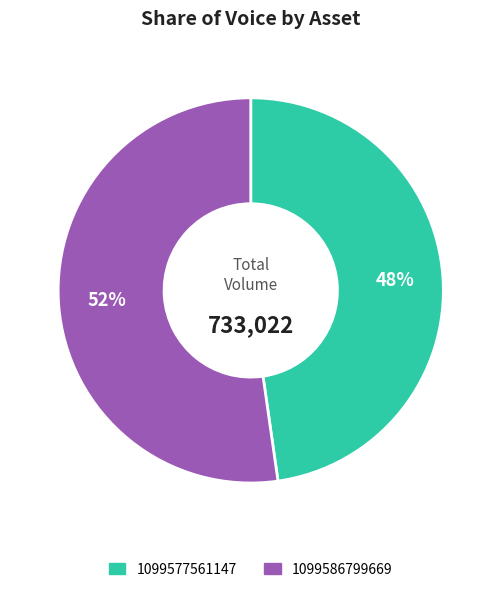

What is the ratio of the value at 1099586799669 to the value at 1099577561147?

1.1